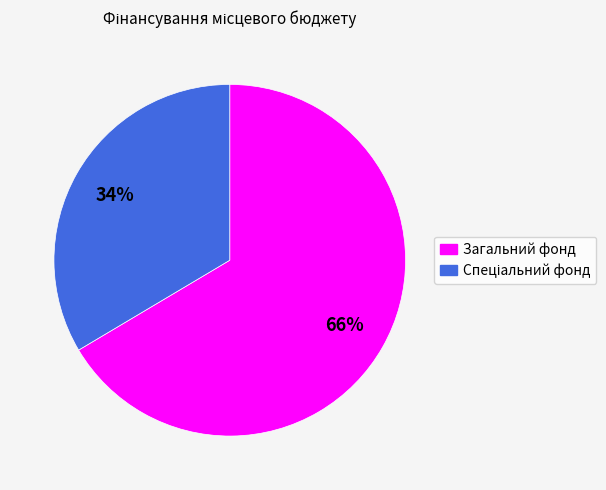

To the nearest percent, what is the average slice percentage?

50%